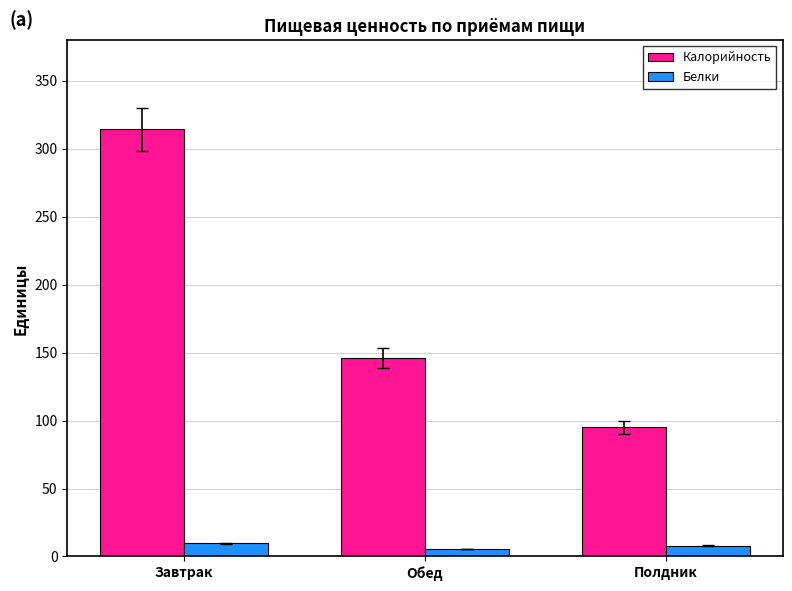

Which label corresponds to the largest value in the chart?

Завтрак